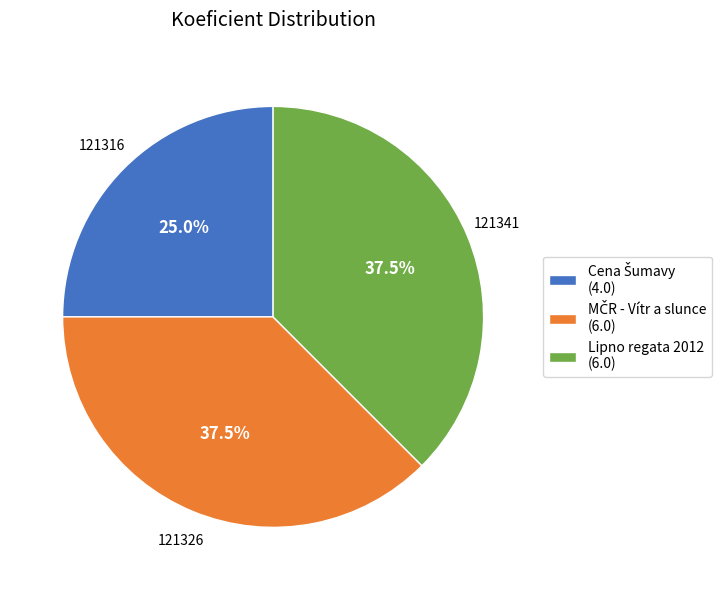

How much of the chart is everything except Lipno regata 2012 (6.0)?

62.5%